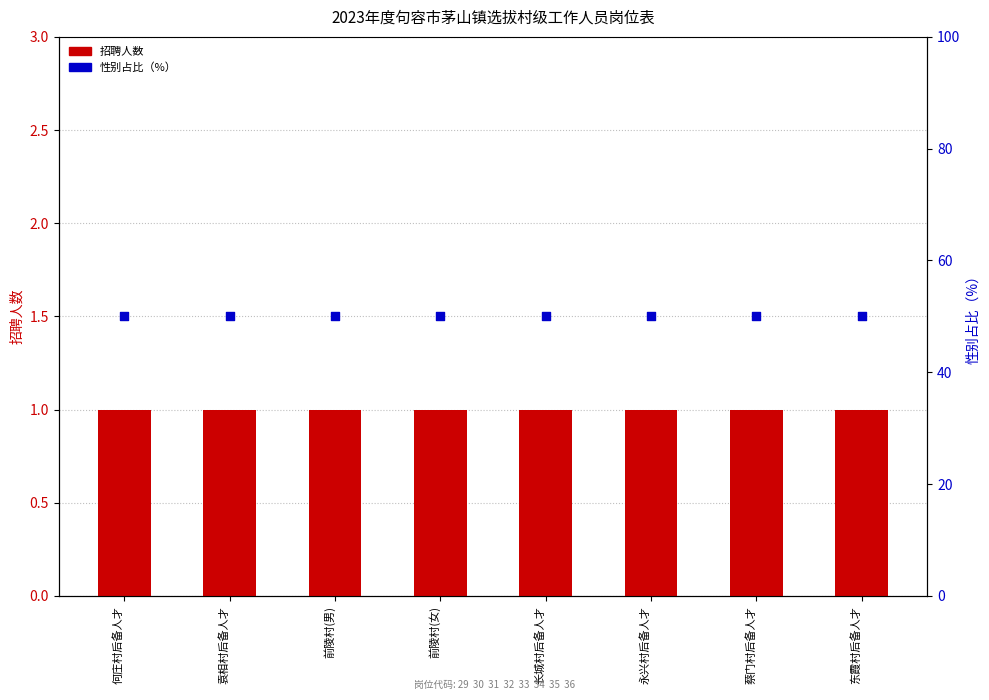

Is the value of 招聘人数 at 蔡门村后备人才 greater than the value of 性别占比（%） at 前陵村(男)?

No